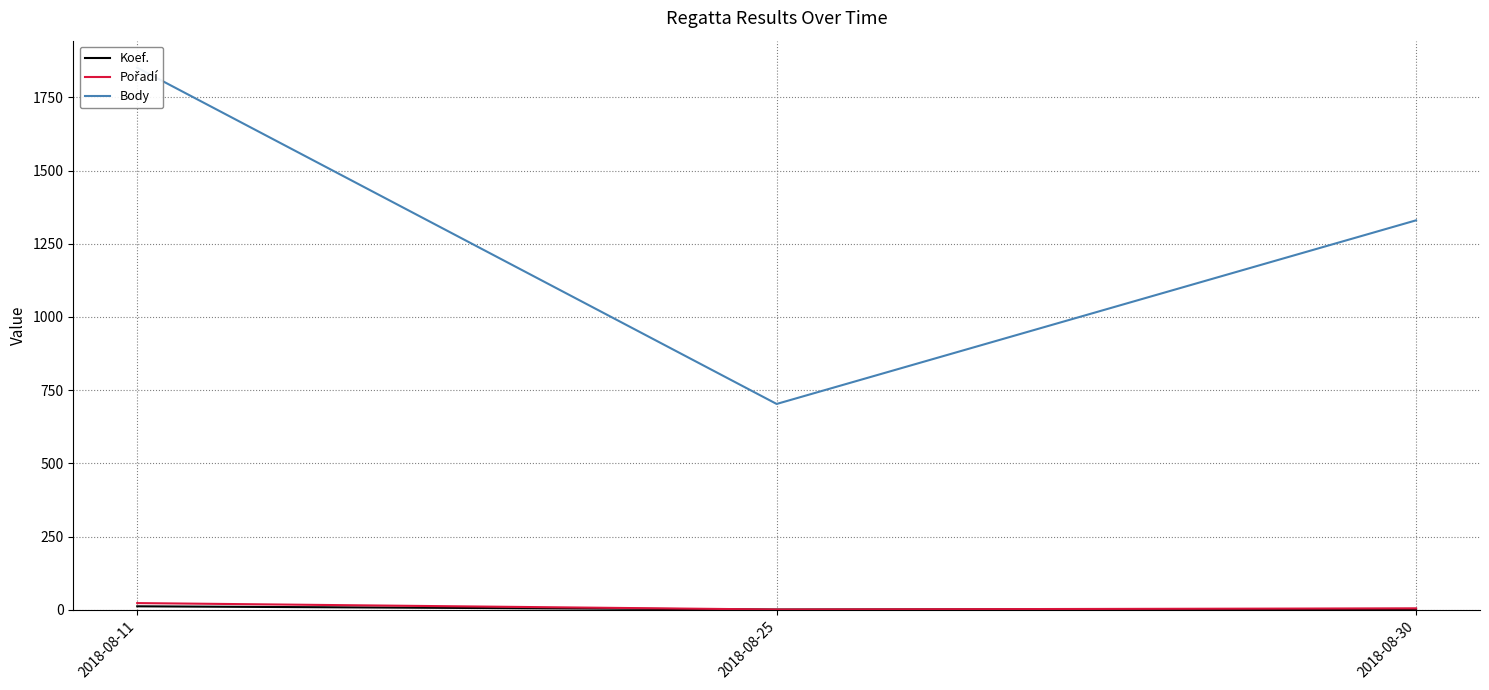

Reading left to right, list all the values displayed in this chart.

Koef.: 2018-08-11=12	2018-08-25=1	2018-08-30=3
Pořadí: 2018-08-11=23	2018-08-25=1	2018-08-30=5
Body: 2018-08-11=1851	2018-08-25=703	2018-08-30=1330